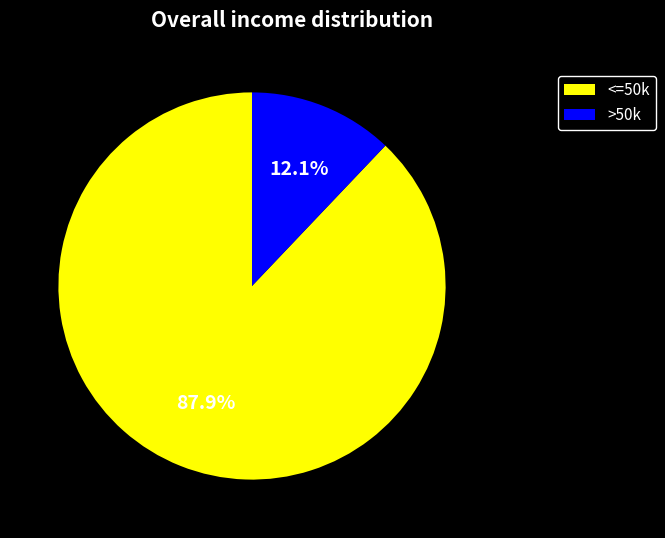

Rank the categories by value from lowest to highest.

>50k, <=50k